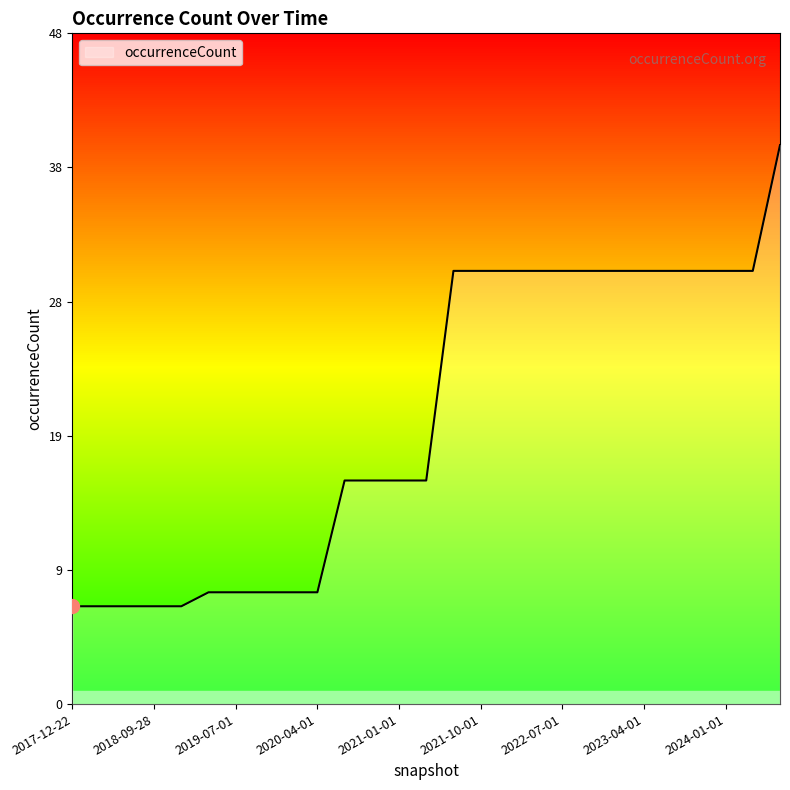

What is the average value?

20